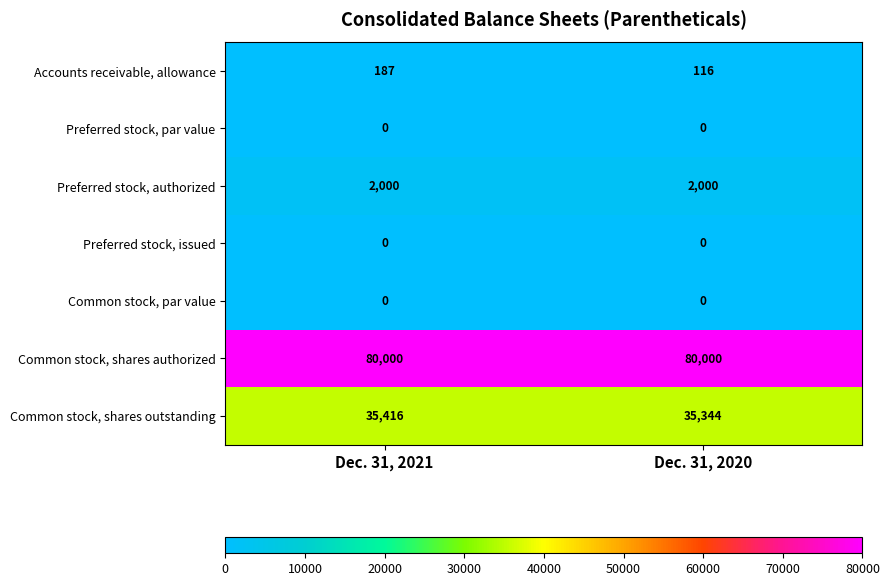

What is the difference between the Accounts receivable, allowance values at Dec. 31, 2020 and Dec. 31, 2021?

71